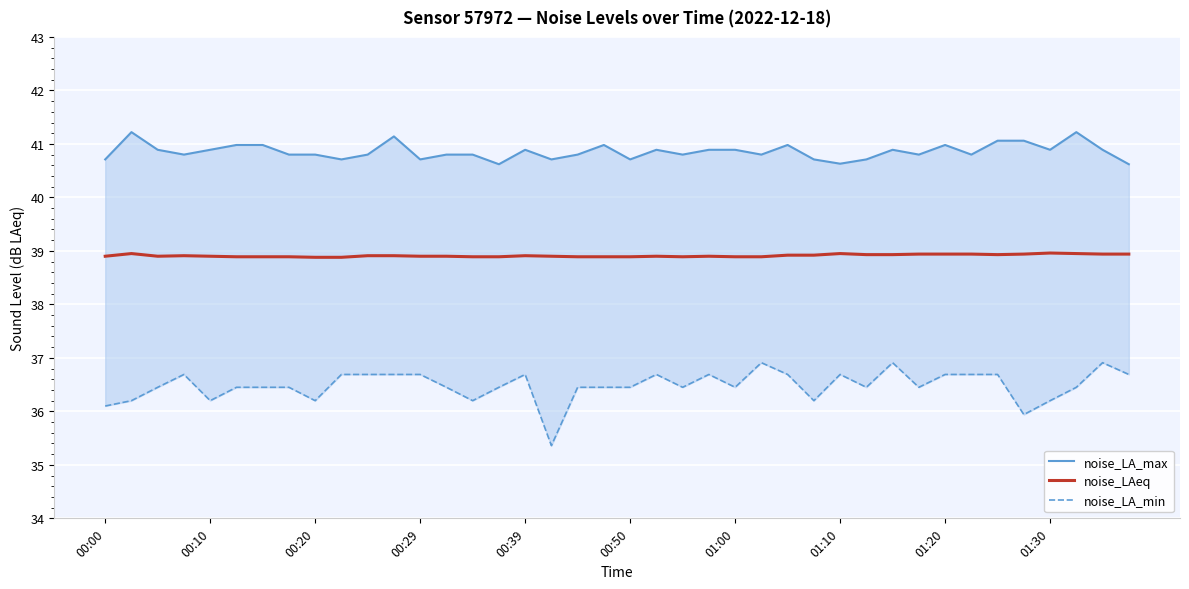

The noise_LA_min series shows 20.2 at 22. True or false?

False